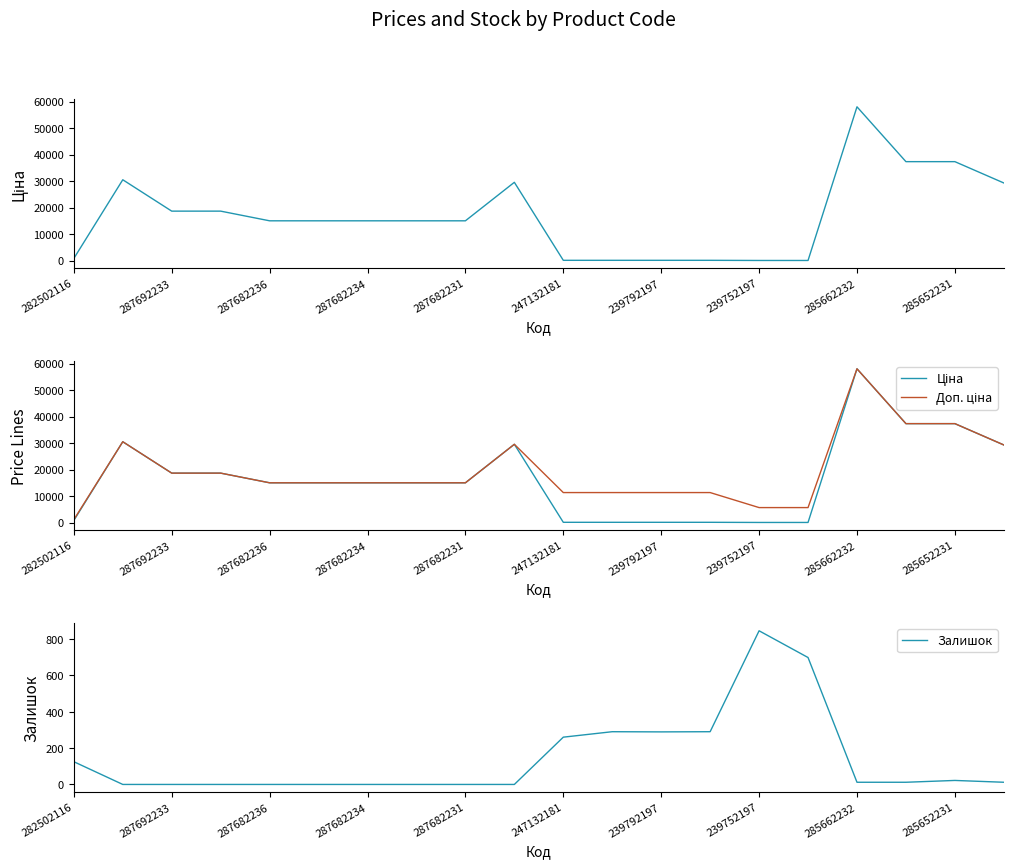

The value of Залишок at 239752197 is 845. True or false?

True